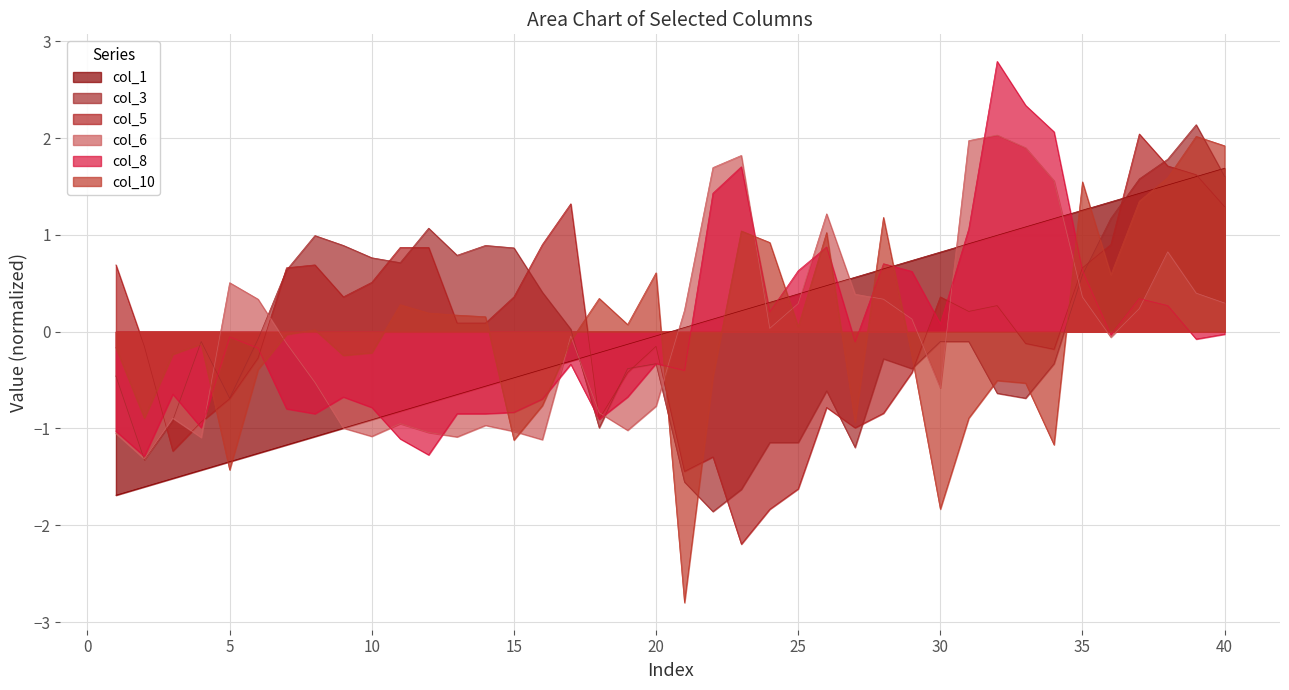

Reading left to right, extract all data points from this chart.

col_1: 1=-1.7	2=-1.6	3=-1.5	4=-1.4	5=-1.3	6=-1.3	7=-1.2	8=-1.1	9=-1.0	10=-0.9	11=-0.8	12=-0.7	13=-0.6	14=-0.6	15=-0.5	16=-0.4	17=-0.3	18=-0.2	19=-0.1	20=-0.0	21=0.0	22=0.1	23=0.2	24=0.3	25=0.4	26=0.5	27=0.6	28=0.6	29=0.7	30=0.8	31=0.9	32=1.0	33=1.1	34=1.2	35=1.3	36=1.3	37=1.4	38=1.5	39=1.6	40=1.7
col_10: 1=-0.2	2=-0.9	3=-0.2	4=-0.1	5=-1.4	6=-0.4	7=-0.0	8=0.0	9=-0.2	10=-0.2	11=0.3	12=0.2	13=0.2	14=0.2	15=-1.1	16=-0.8	17=-0.1	18=0.3	19=0.1	20=0.6	21=-2.8	22=-0.5	23=1.0	24=0.9	25=0.1	26=1.0	27=-0.9	28=1.2	29=-0.3	30=-1.8	31=-0.9	32=-0.5	33=-0.5	34=-1.2	35=1.5	36=0.6	37=1.3	38=1.6	39=2.0	40=1.9
col_6: 1=-1.1	2=-1.3	3=-0.9	4=-1.1	5=0.5	6=0.3	7=-0.1	8=-0.5	9=-1.0	10=-1.1	11=-1.0	12=-1.0	13=-1.1	14=-1.0	15=-1.0	16=-1.1	17=-0.0	18=-0.8	19=-1.0	20=-0.8	21=0.2	22=1.7	23=1.8	24=0.0	25=0.3	26=1.2	27=0.4	28=0.3	29=0.1	30=-0.6	31=2.0	32=2.0	33=1.9	34=1.6	35=0.4	36=-0.1	37=0.2	38=0.8	39=0.4	40=0.3
col_8: 1=-1.0	2=-1.3	3=-0.6	4=-1.0	5=-0.1	6=-0.2	7=-0.8	8=-0.8	9=-0.7	10=-0.8	11=-1.1	12=-1.3	13=-0.8	14=-0.8	15=-0.8	16=-0.7	17=-0.3	18=-0.9	19=-0.7	20=-0.3	21=-0.4	22=1.4	23=1.7	24=0.2	25=0.6	26=0.9	27=-0.1	28=0.7	29=0.6	30=0.1	31=1.1	32=2.8	33=2.3	34=2.1	35=0.6	36=-0.0	37=0.3	38=0.3	39=-0.1	40=-0.0
col_5: 1=0.7	2=-0.2	3=-1.2	4=-0.9	5=-0.7	6=-0.3	7=0.7	8=0.7	9=0.4	10=0.5	11=0.9	12=0.9	13=0.1	14=0.1	15=0.4	16=0.9	17=1.3	18=-0.9	19=-0.4	20=-0.2	21=-1.4	22=-1.3	23=-2.2	24=-1.8	25=-1.6	26=-0.8	27=-1.0	28=-0.8	29=-0.4	30=0.4	31=0.2	32=0.3	33=-0.1	34=-0.2	35=0.7	36=0.9	37=2.0	38=1.7	39=1.6	40=1.3
col_3: 1=-0.5	2=-1.3	3=-0.9	4=-0.1	5=-0.7	6=-0.1	7=0.6	8=1.0	9=0.9	10=0.8	11=0.7	12=1.1	13=0.8	14=0.9	15=0.9	16=0.4	17=0.0	18=-1.0	19=-0.4	20=-0.3	21=-1.6	22=-1.9	23=-1.6	24=-1.1	25=-1.1	26=-0.6	27=-1.2	28=-0.3	29=-0.4	30=-0.1	31=-0.1	32=-0.6	33=-0.7	34=-0.3	35=0.6	36=1.2	37=1.6	38=1.8	39=2.1	40=1.6